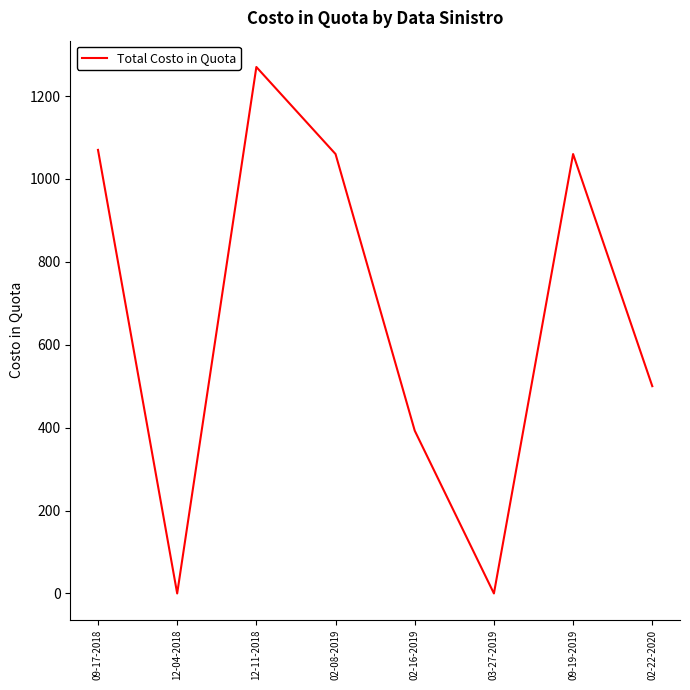

How many interior local valleys (lower than both neighbors) does the data have?

2